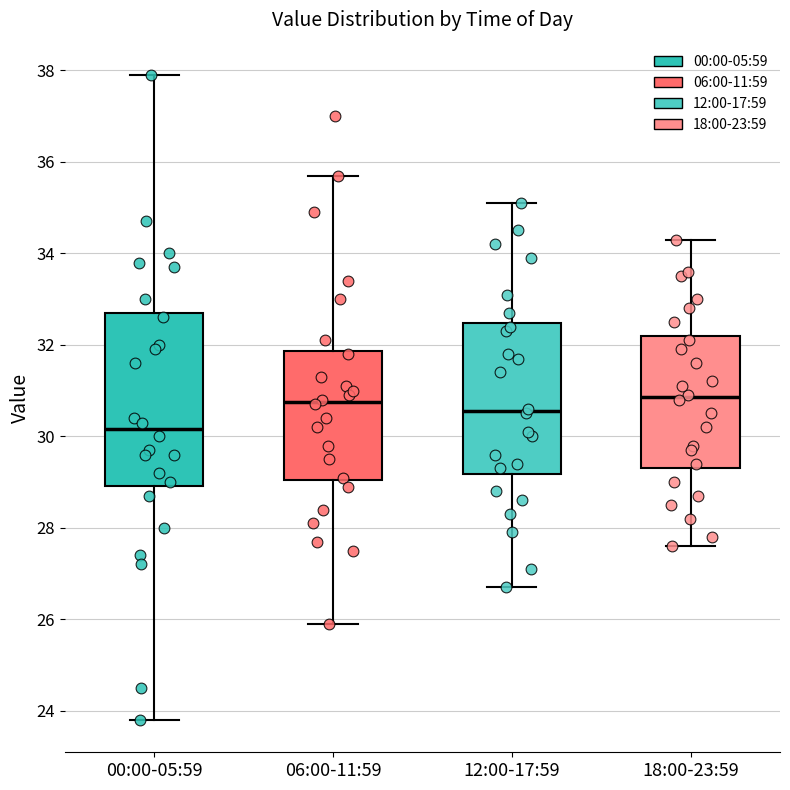

Where does the upper whisker of the box for 18:00-23:59 end on the y-axis? The values are not printed on the chart, so give them approximately, as read against the axis.

34.4